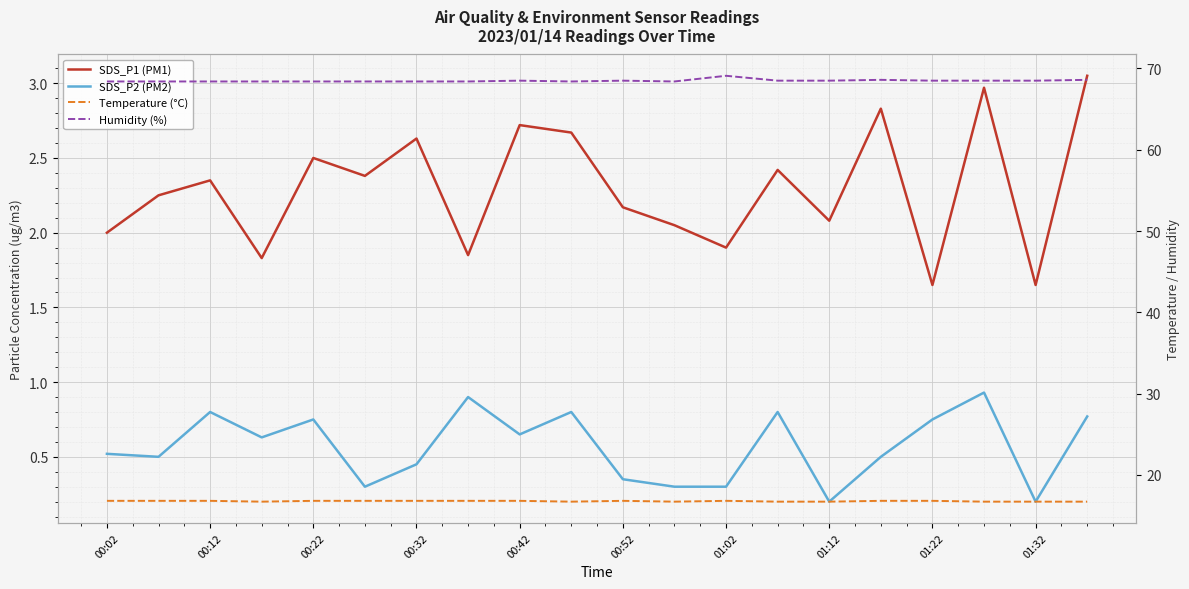

What is the average value of the Humidity (%) series?

68.5